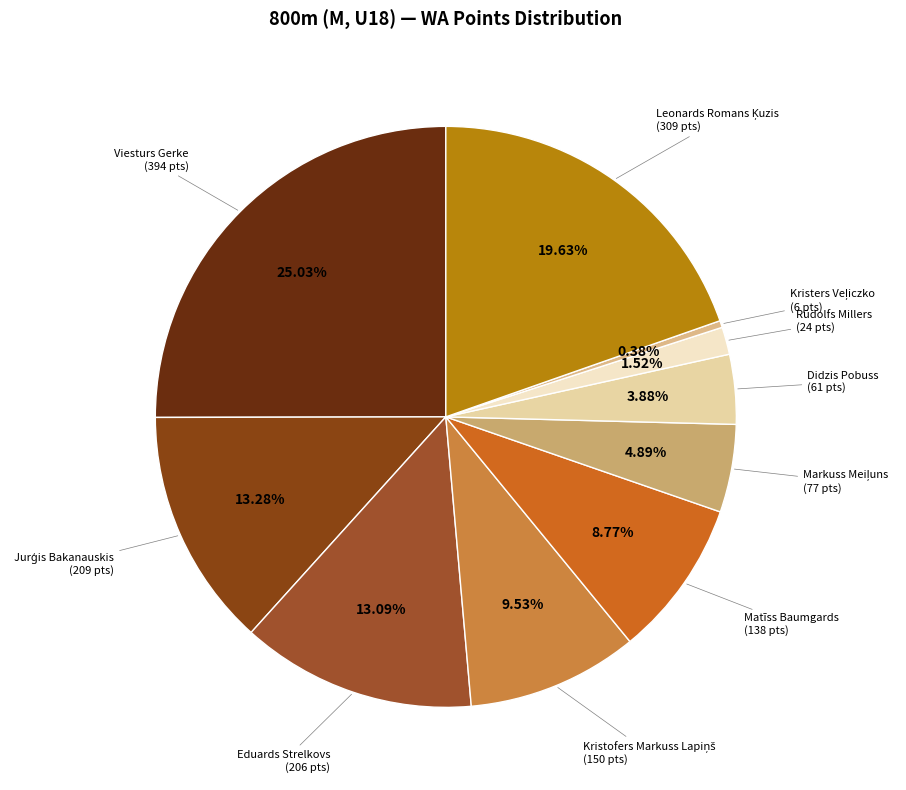

How many segments does this pie chart have?

10